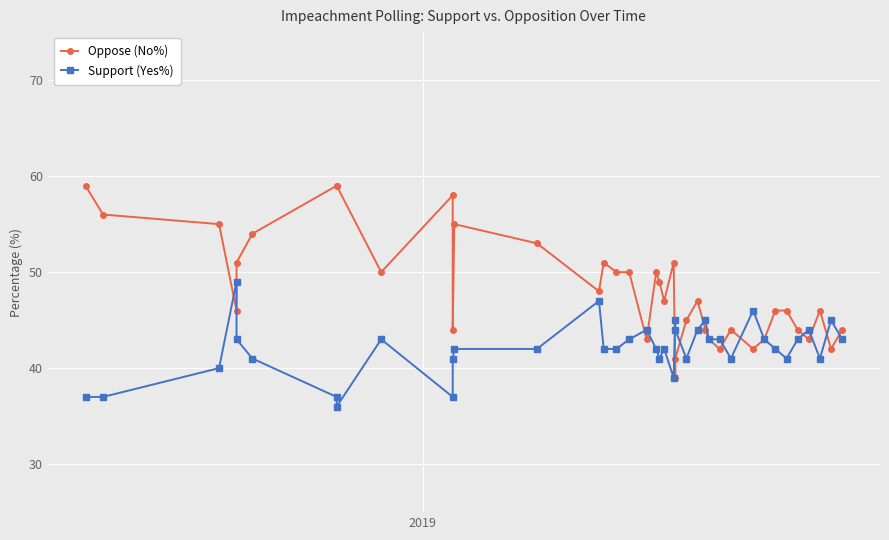

Which series has the largest total across all categories?

Oppose (No%)